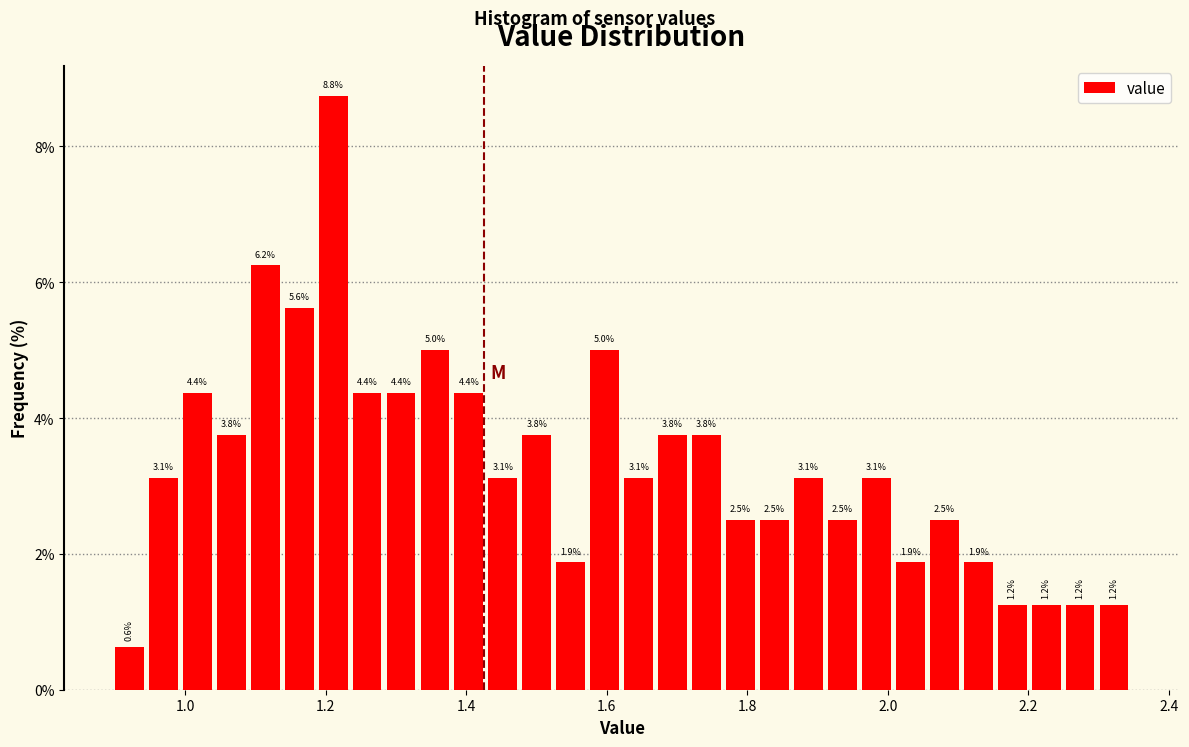

Around what value on the x-axis is the tallest bar? Give the approximate position of its centre, as read against the axis.

1.22